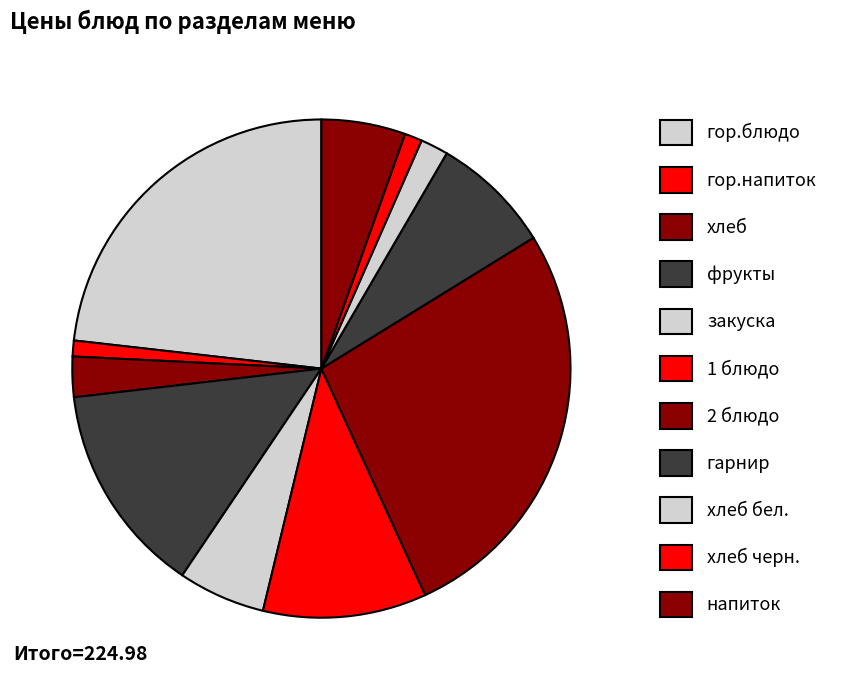

Rank the categories by value from lowest to highest.

гор.напиток, хлеб черн., хлеб бел., хлеб, напиток, закуска, гарнир, 1 блюдо, фрукты, гор.блюдо, 2 блюдо